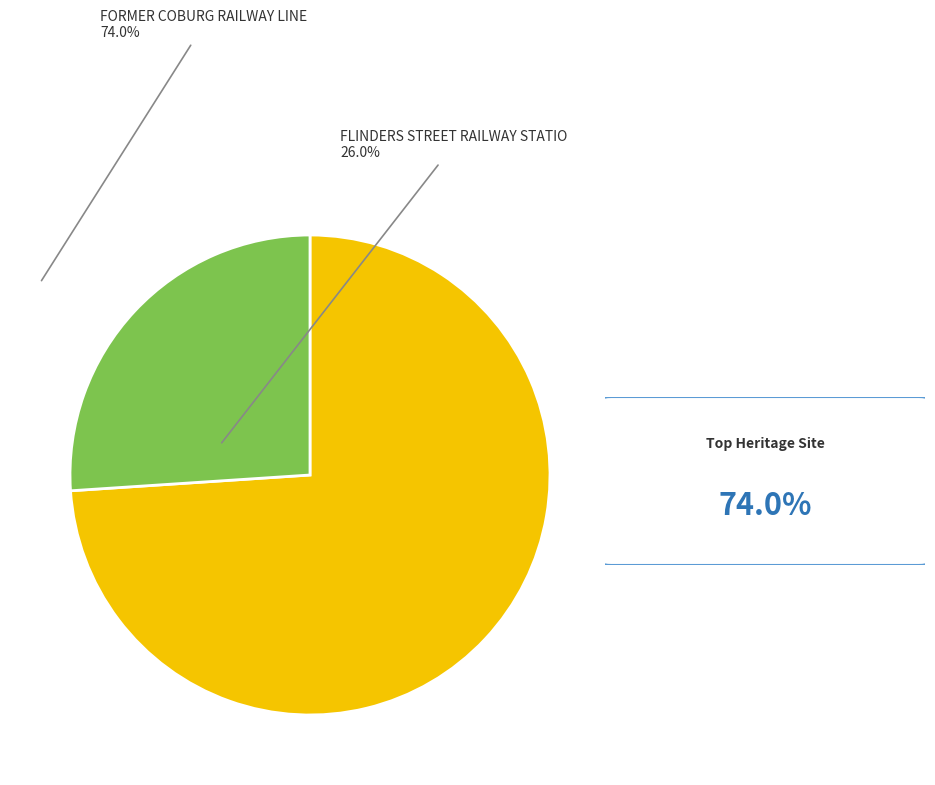

Is there a majority slice in this chart?

Yes